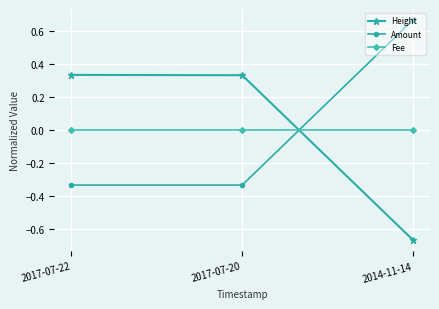

The value of Height at 2017-07-22 is 0.2. True or false?

False